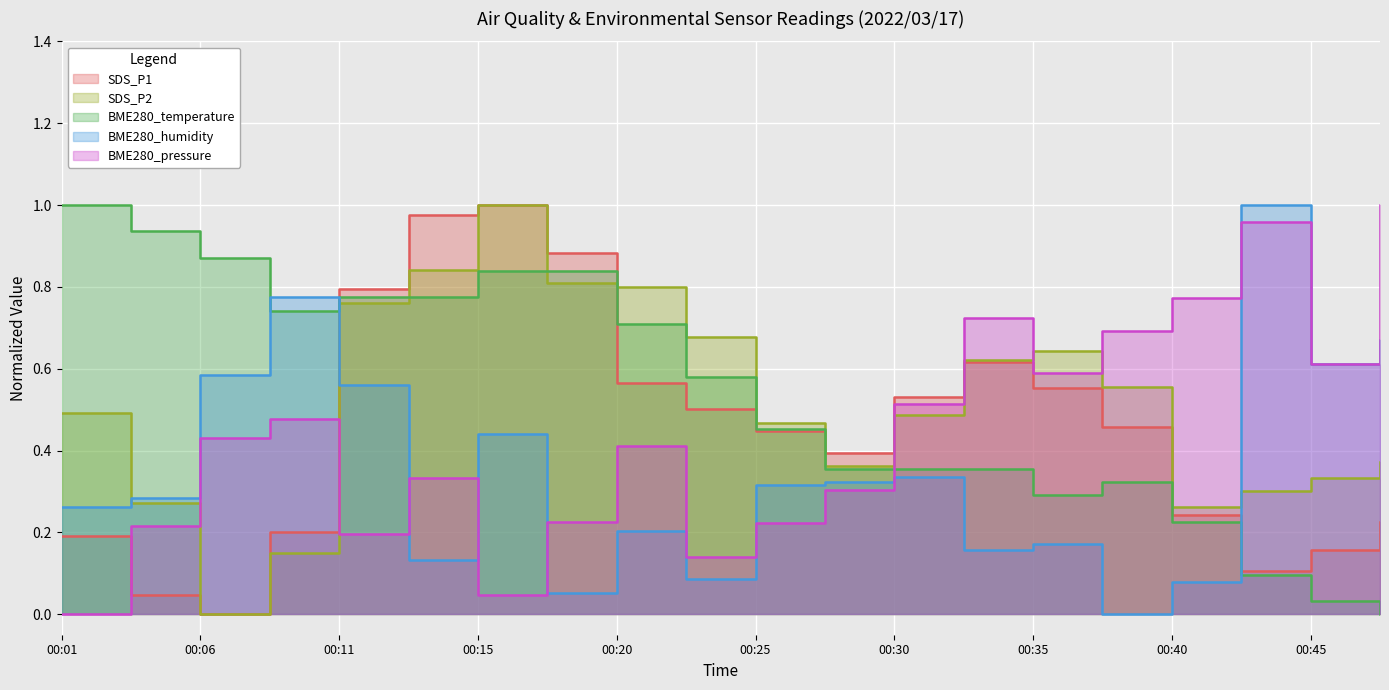

What is the total value across all series at 00:20?

2.7